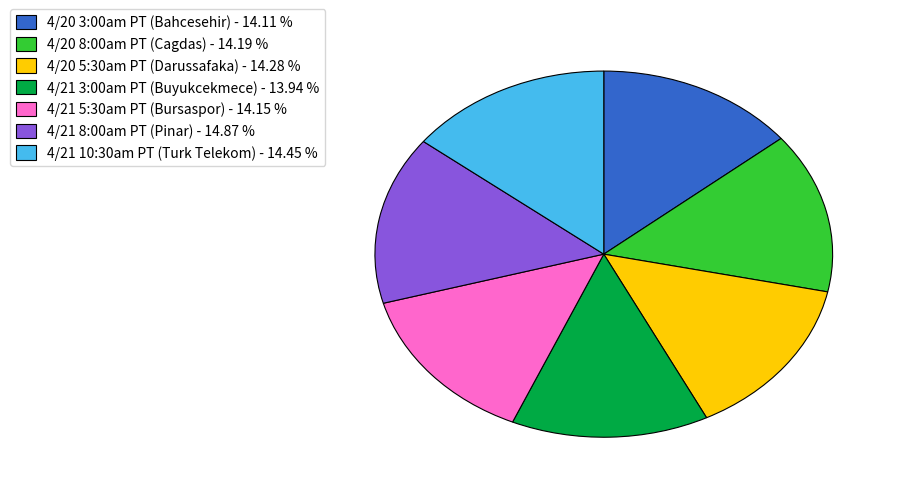

Is the sum of 4/20 5:30am PT (Darussafaka) - 14.28 % and 4/21 8:00am PT (Pinar) - 14.87 % greater than half?

No